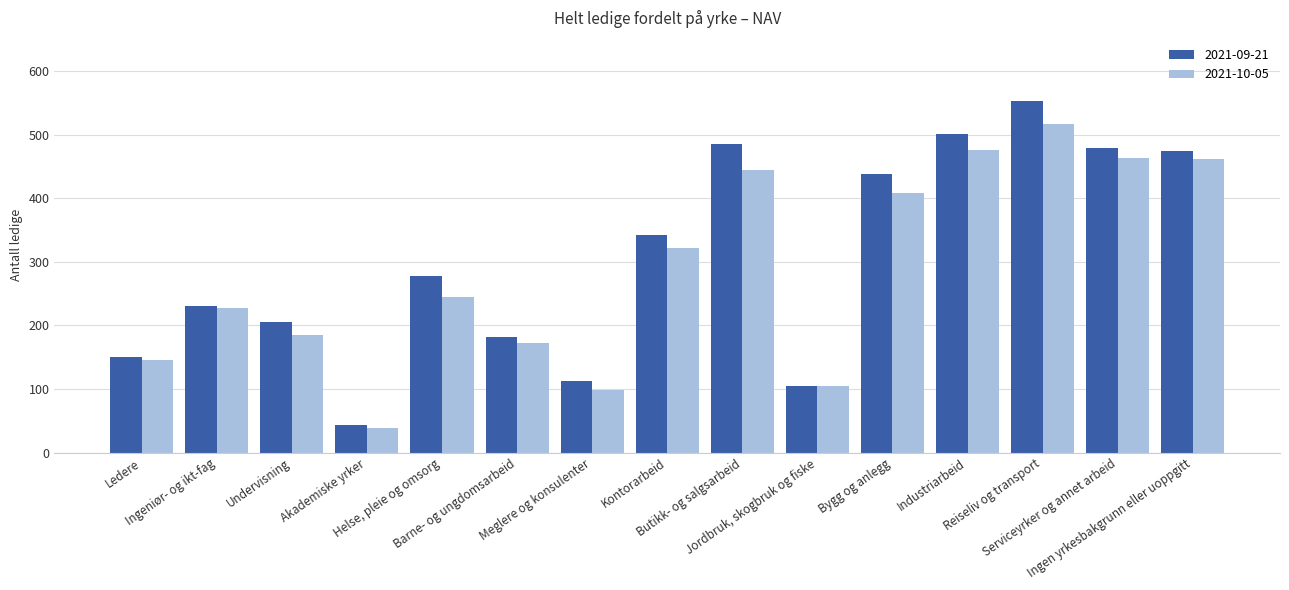

How many groups of bars are there?

15